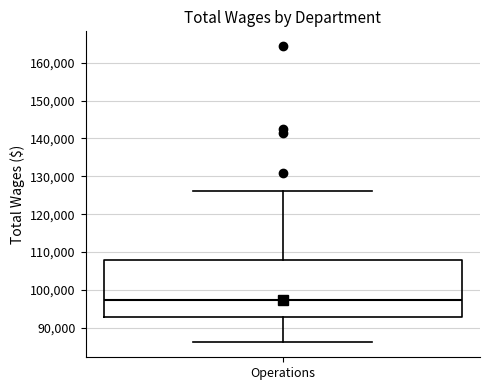

Read this box plot against the y-axis: the position of the median line, the range covered by the box, and the ends of both whiskers. The values are not printed on the chart, so give them approximately, as read against the axis.

median 97000, box 93000 to 108000, whiskers 86000 to 126000